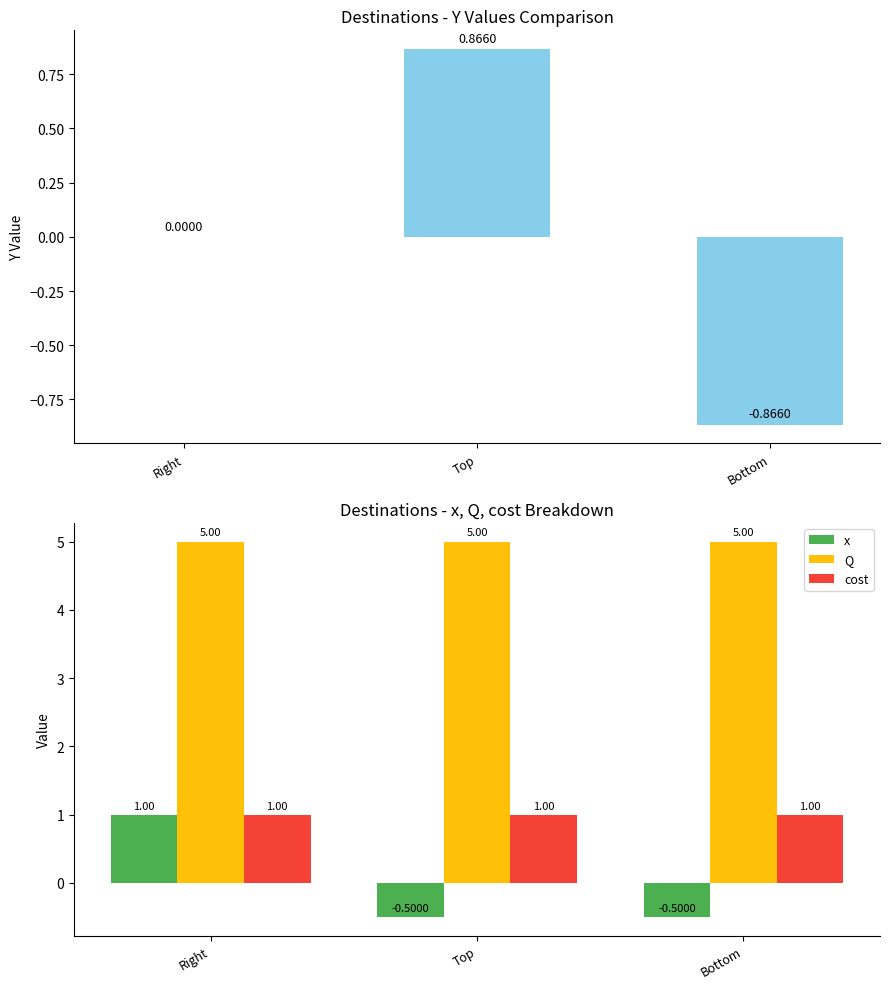

Count the number of categories in the chart.

3